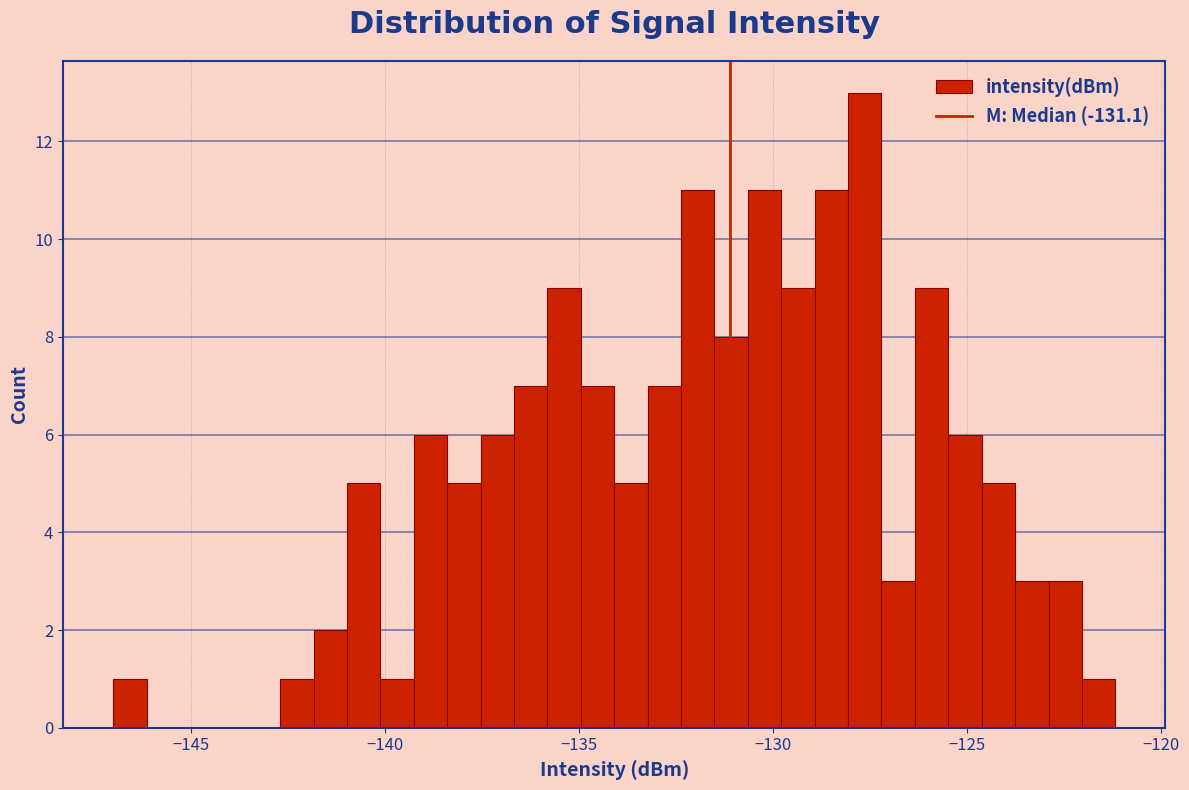

Read against the x-axis, roughly where is the centre of the tallest bar?

-127.5